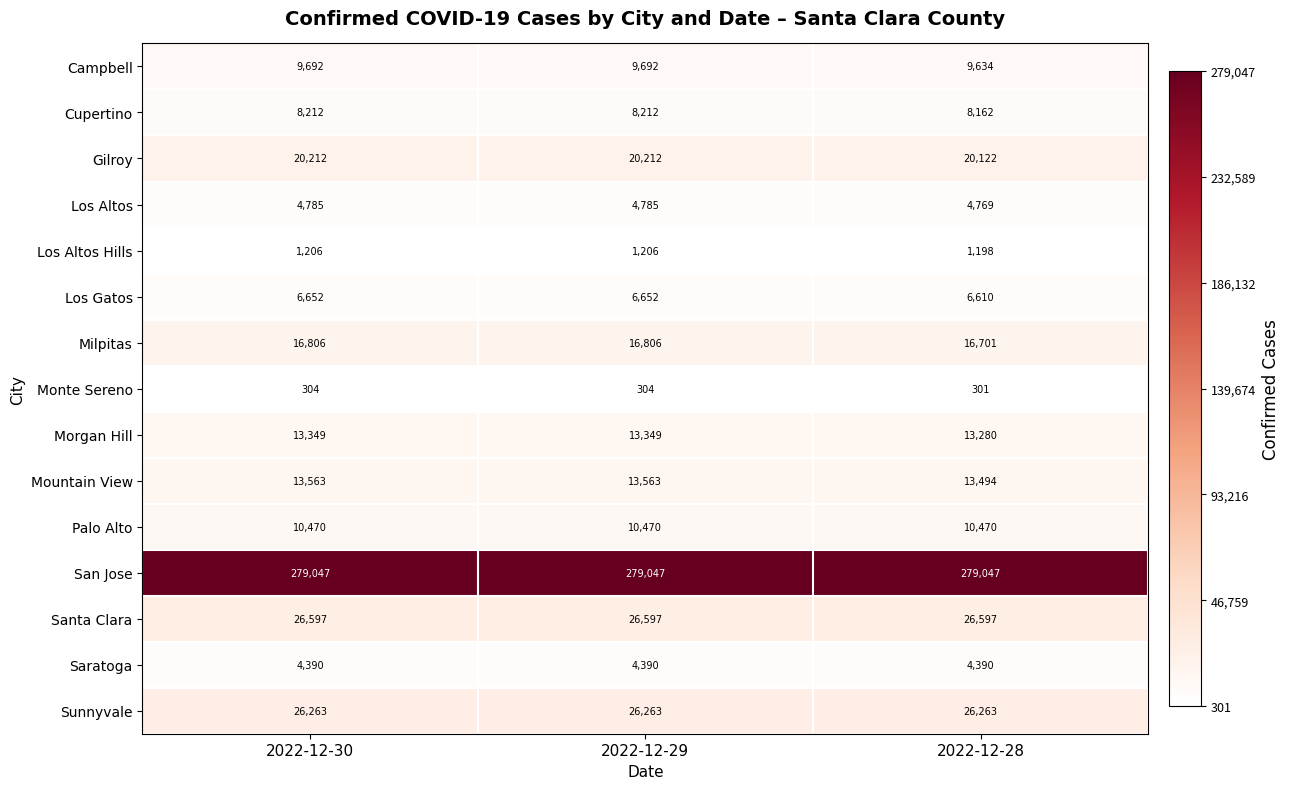

List the series in order of their peak value, highest first.

San Jose, Santa Clara, Sunnyvale, Gilroy, Milpitas, Mountain View, Morgan Hill, Palo Alto, Campbell, Cupertino, Los Gatos, Los Altos, Saratoga, Los Altos Hills, Monte Sereno